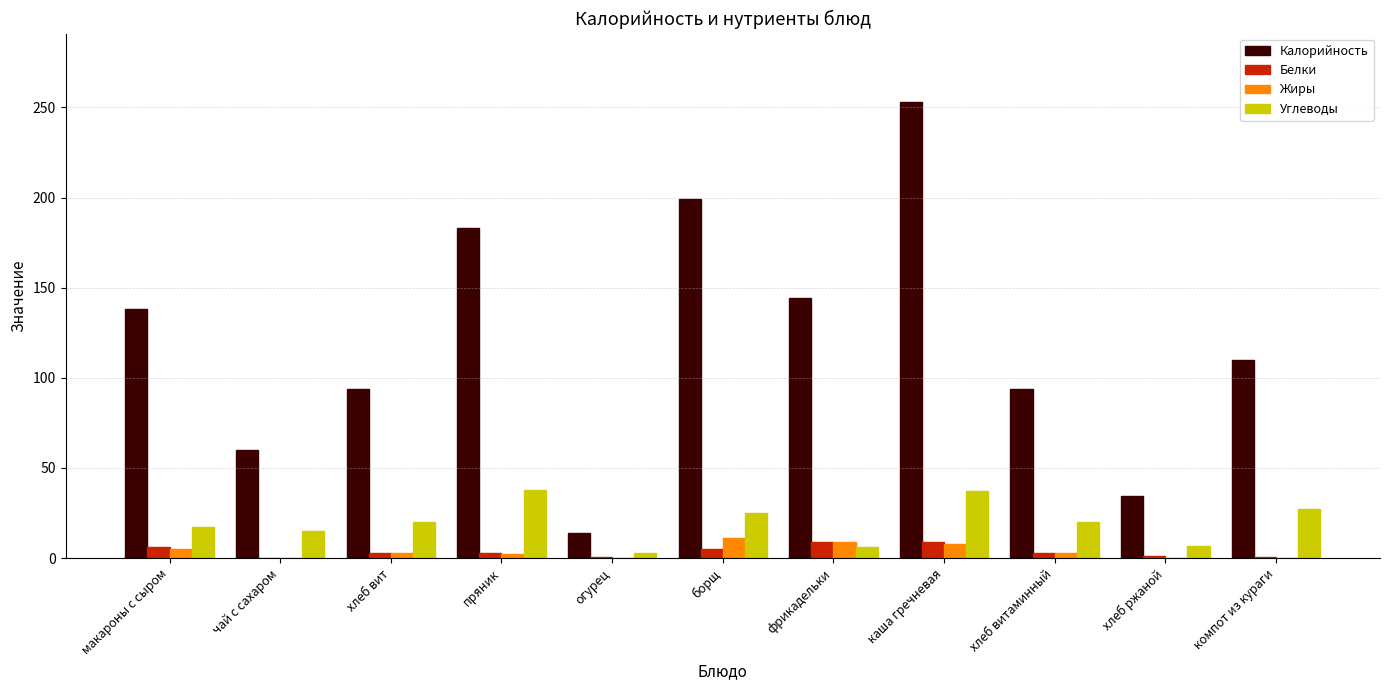

What is the highest value of the Жиры series?

11.0